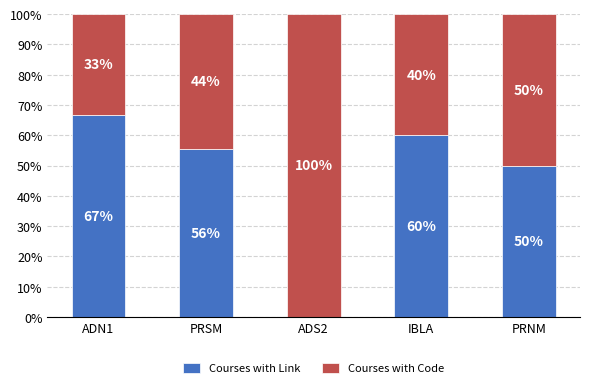

Are the bars grouped side by side (vs. stacked)?

No